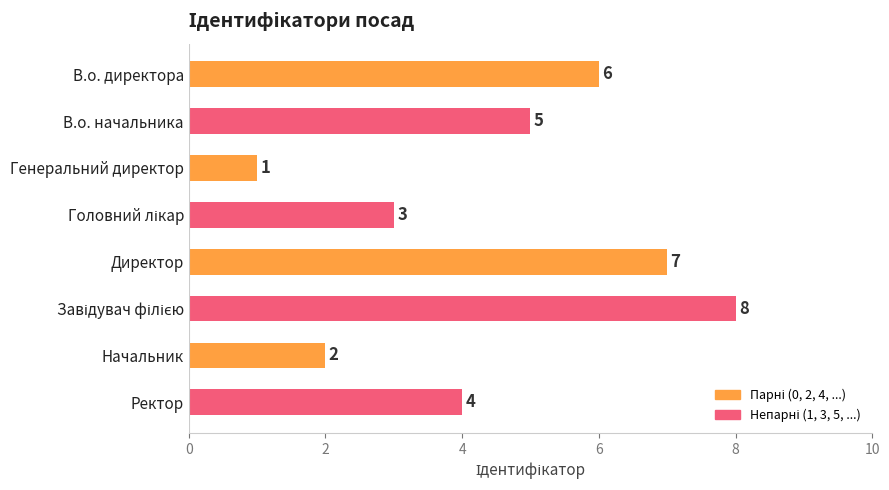

Are the bars grouped side by side (vs. stacked)?

No